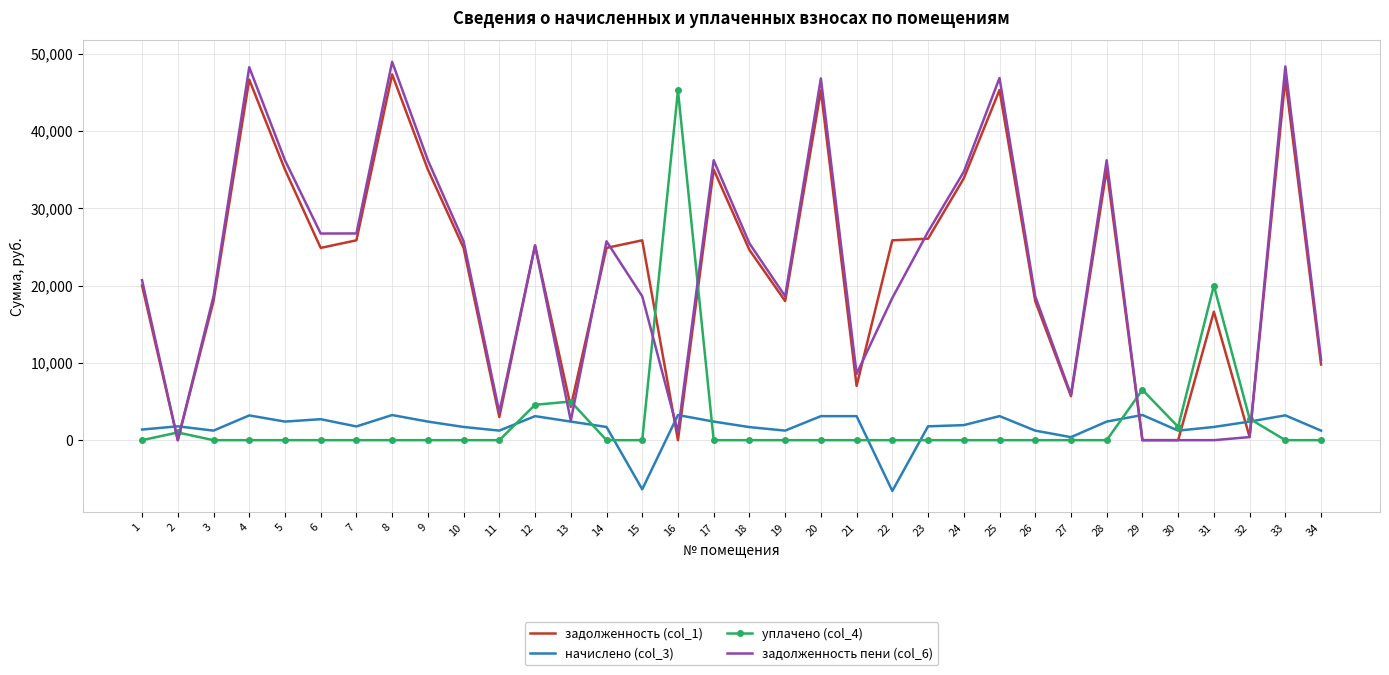

What is the total value across all series at 14?

52305.8